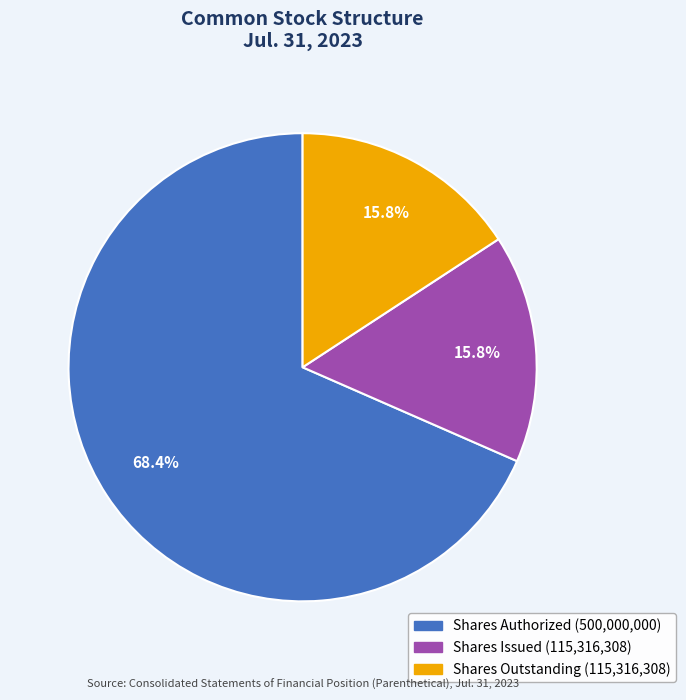

Count the number of slices in the pie.

3